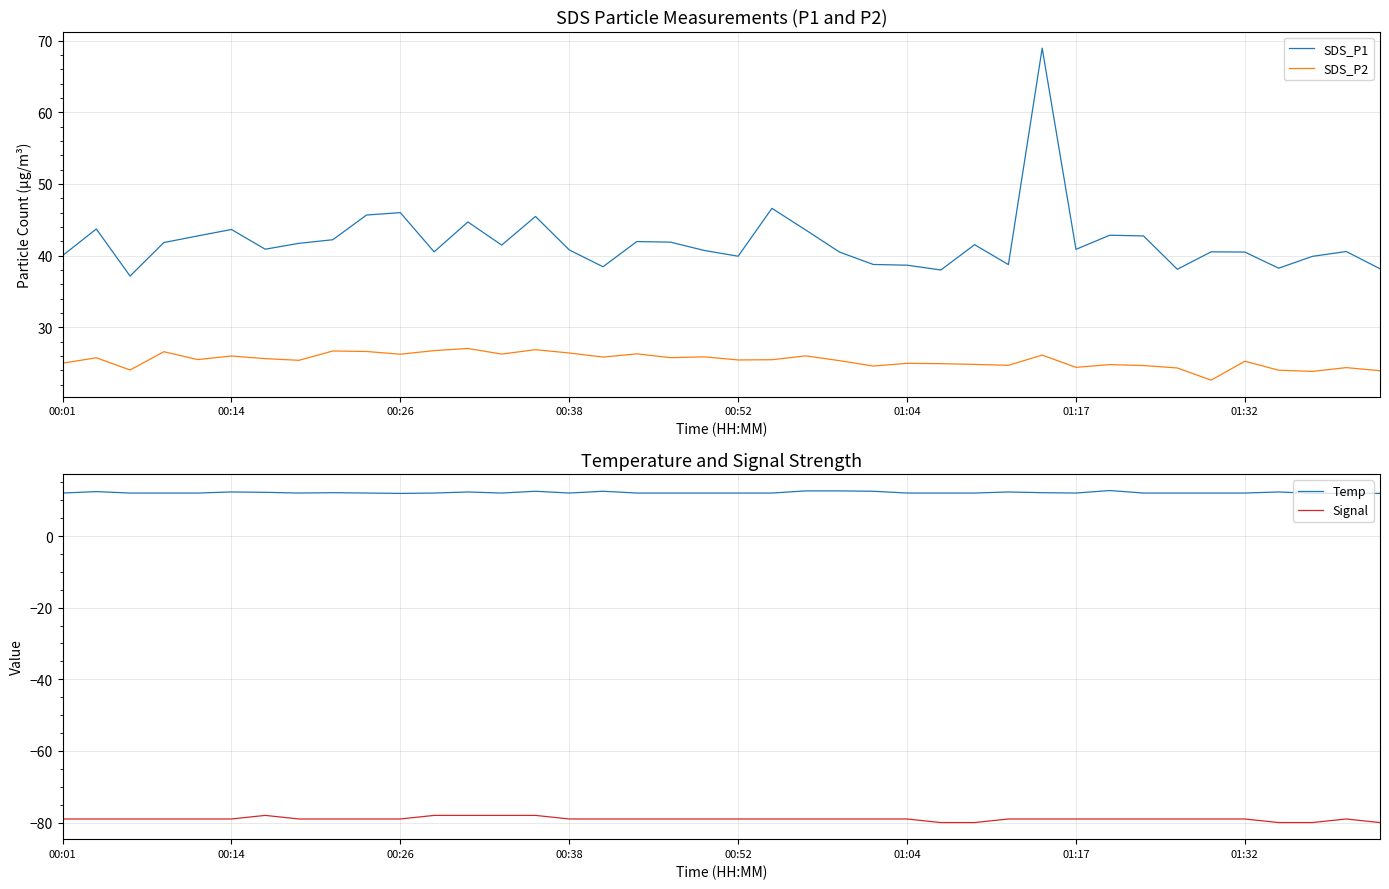

What is the average value of the Temp series?

12.1